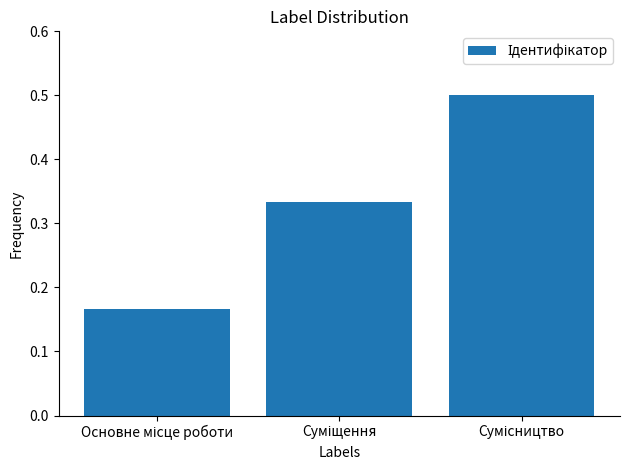

What is the value of the 3rd bar from the left?

0.5